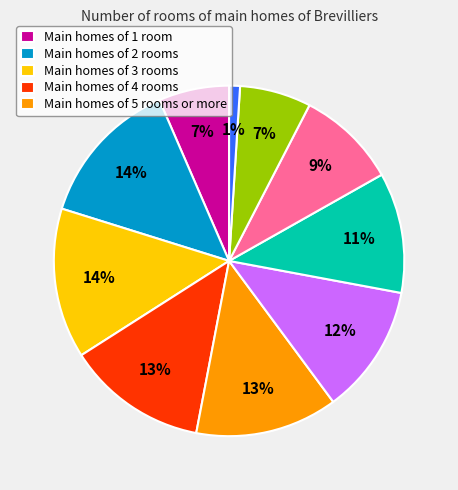

To the nearest percent, what is the difference between the largest and smallest slice percentages?

13%